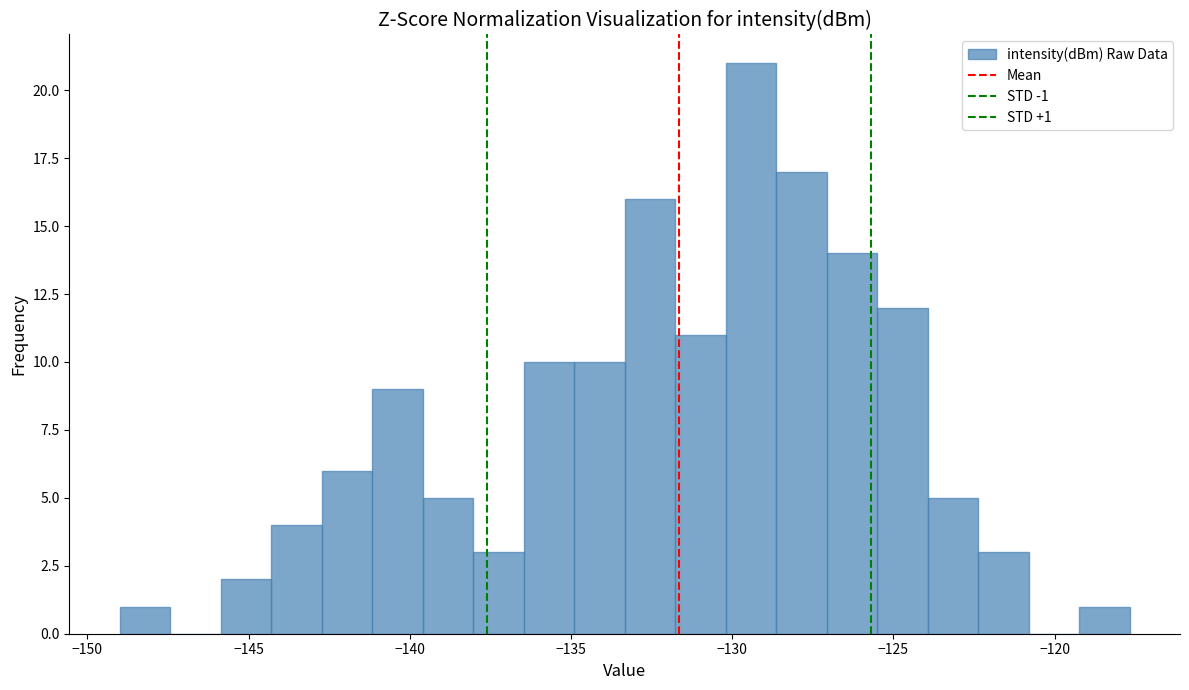

Around what value on the x-axis is the tallest bar? Give the approximate position of its centre, as read against the axis.

-129.5